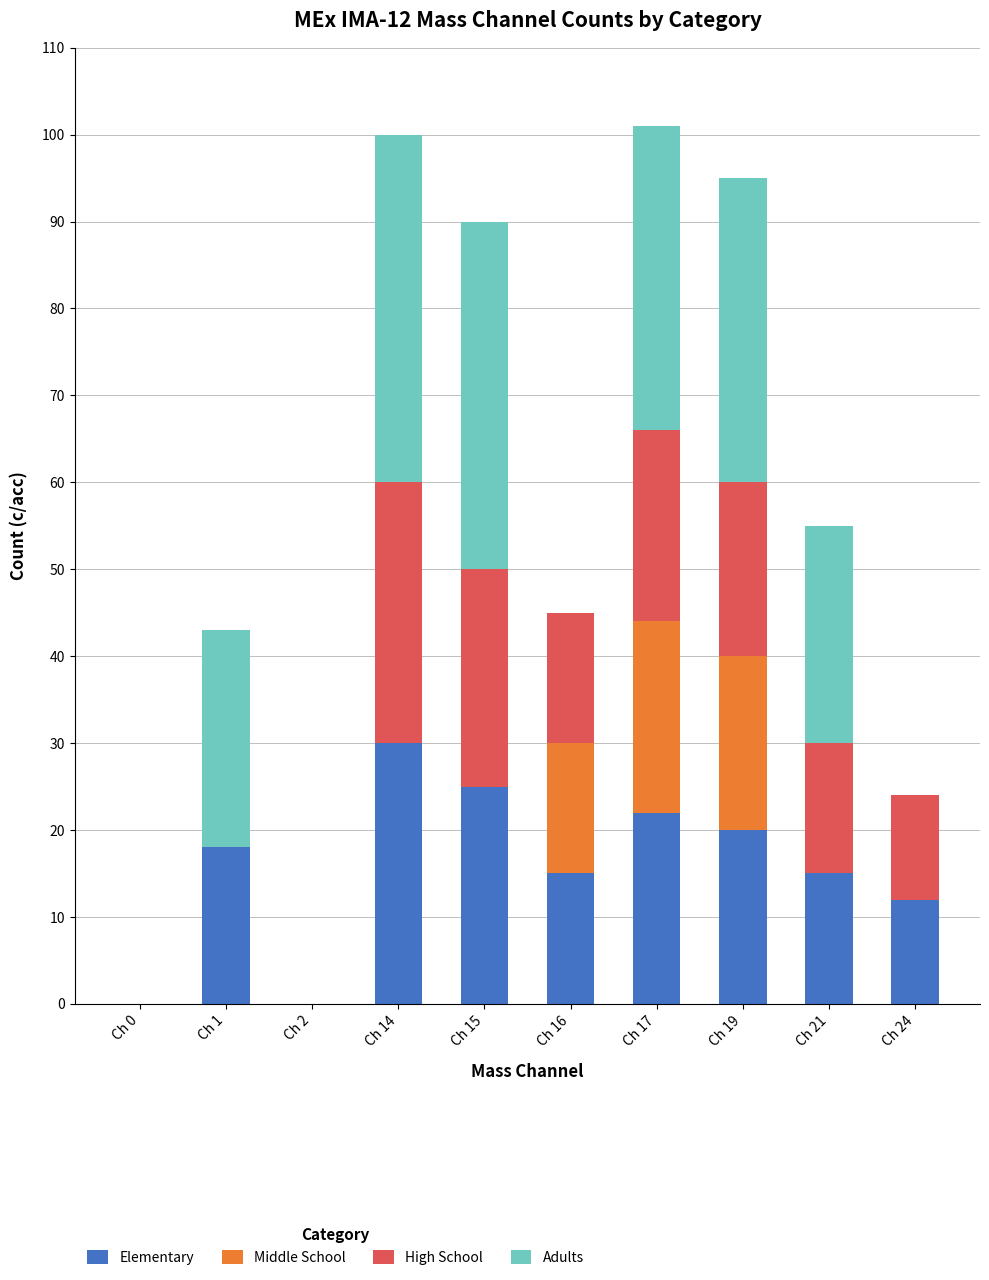

At which label does Elementary reach its peak?

Ch 14